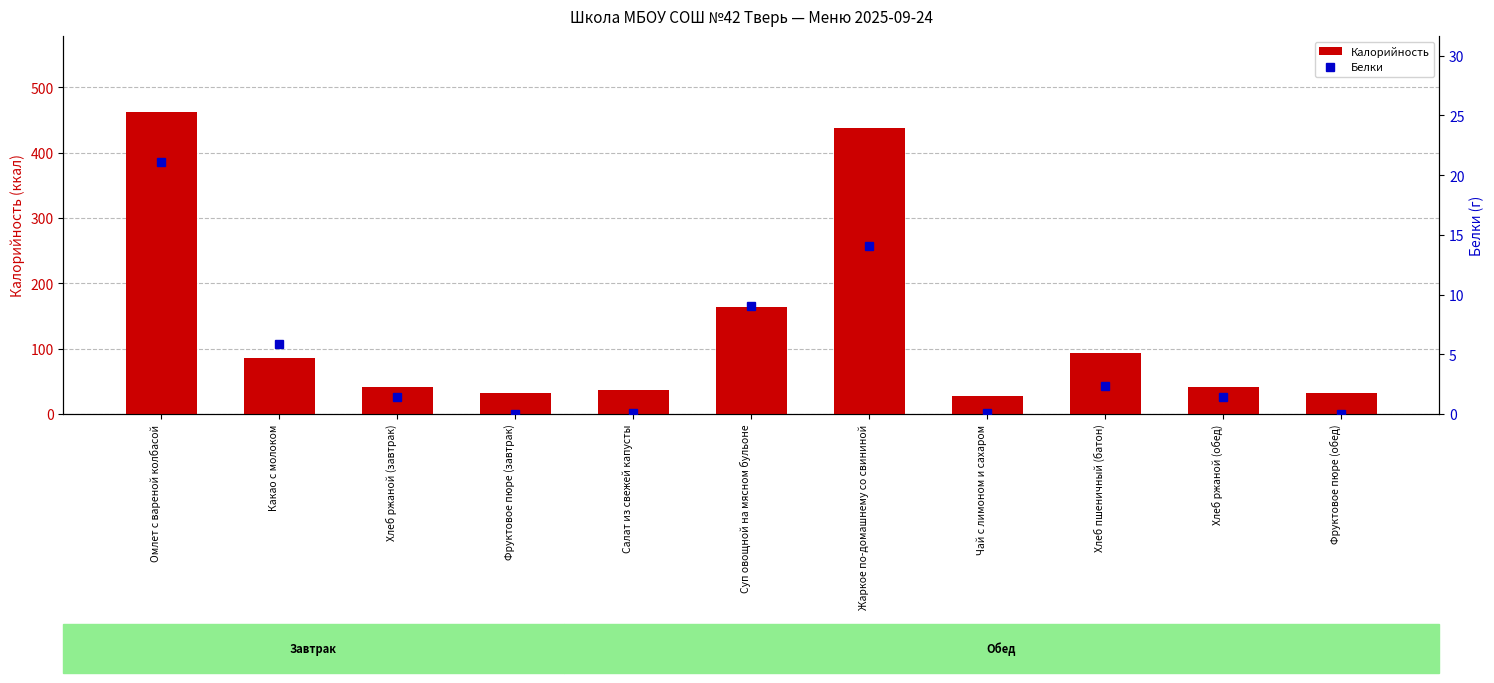

What position from the left is Суп овощной на мясном бульоне?

6